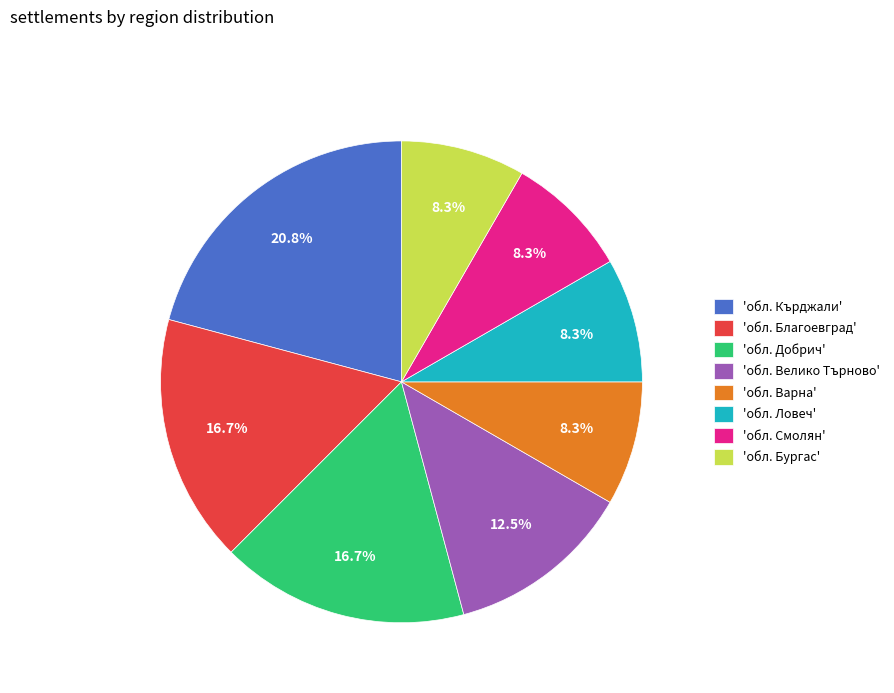

Approximately how many times larger is the value at 'обл. Ловеч' compared to 'обл. Варна'?

1.0